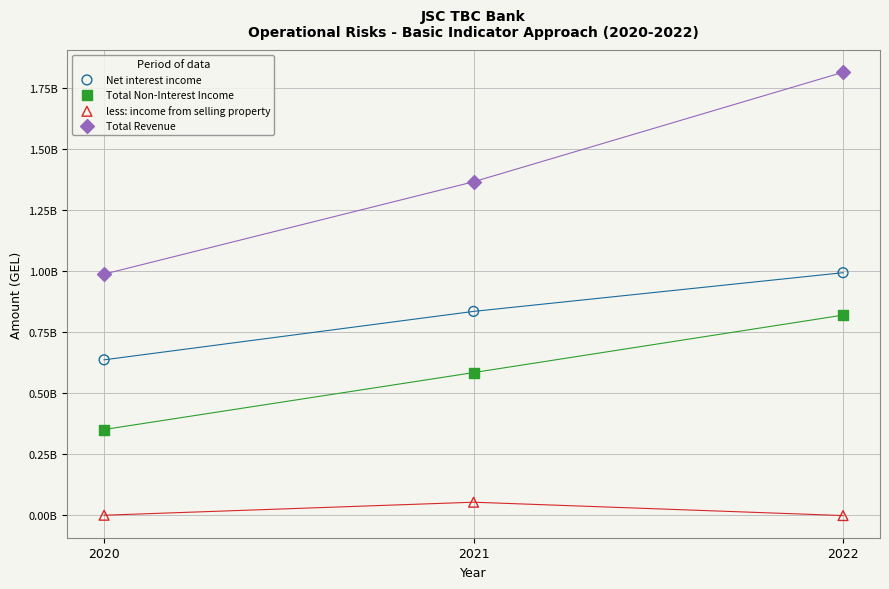

Which series has the largest Y range (max minus min)?

Total Revenue